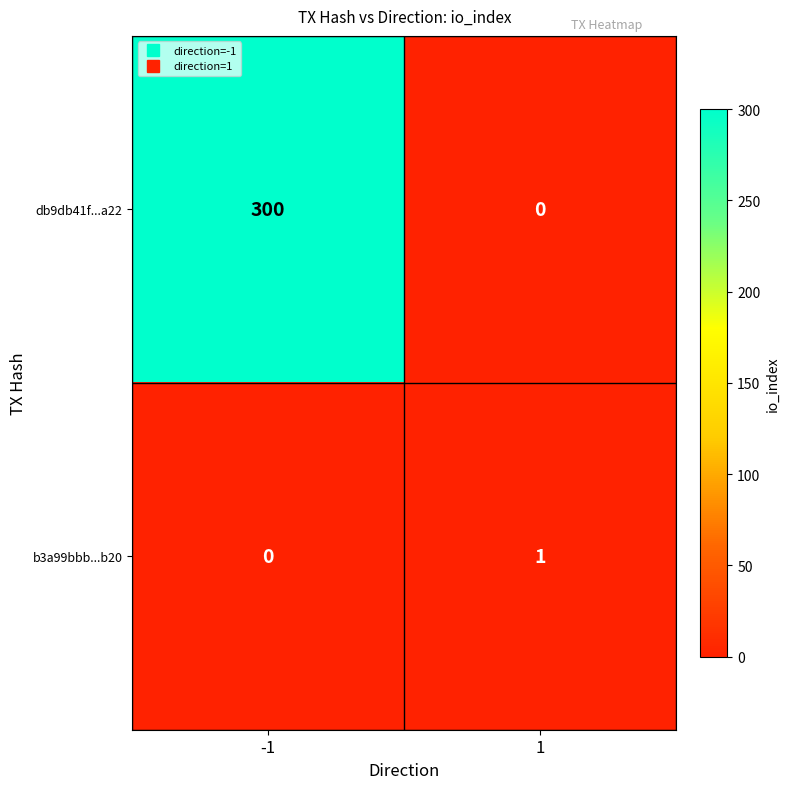

Rank the series by their maximum value, from highest to lowest.

db9db41f...a22, b3a99bbb...b20